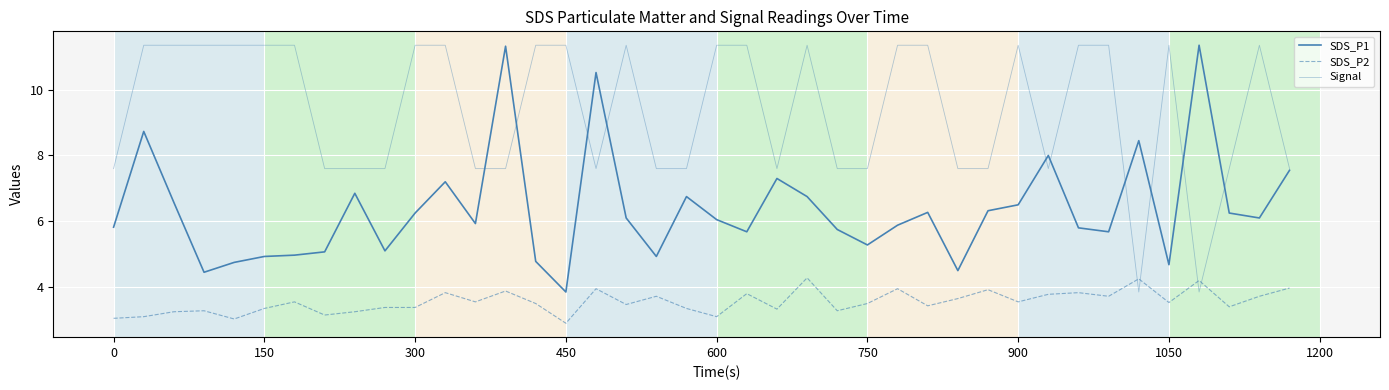

Does the chart have visible grid lines?

Yes